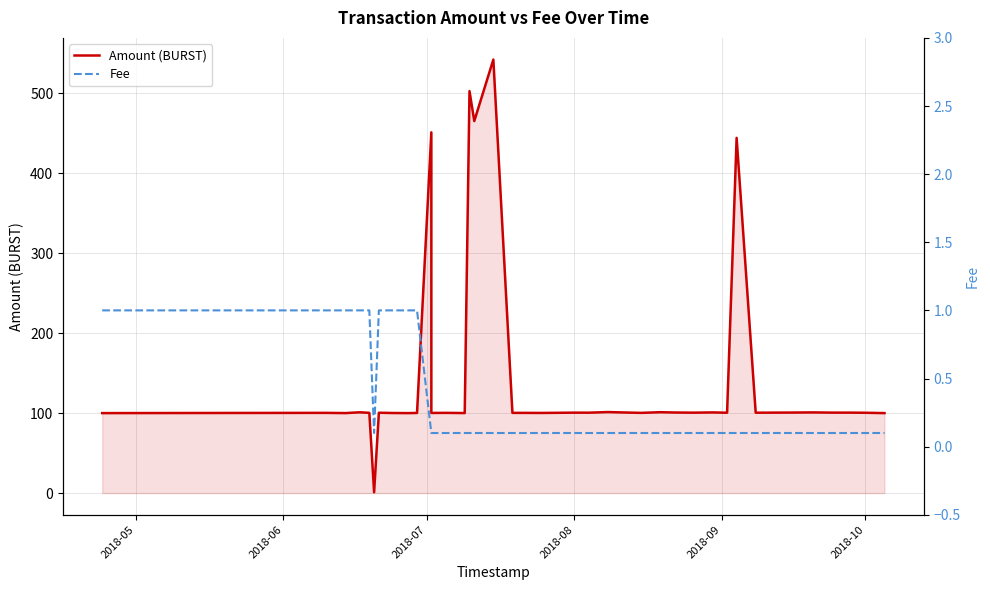

Is the value of Amount (BURST) at 15 greater than the value of Fee at 25?

Yes